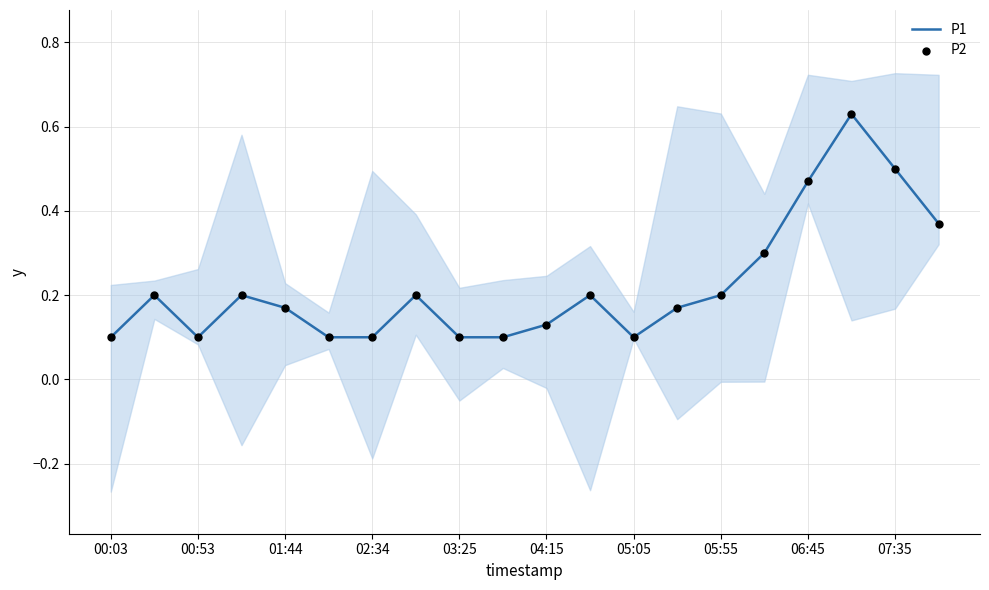

What are all the series names shown in the legend?

P1, P2